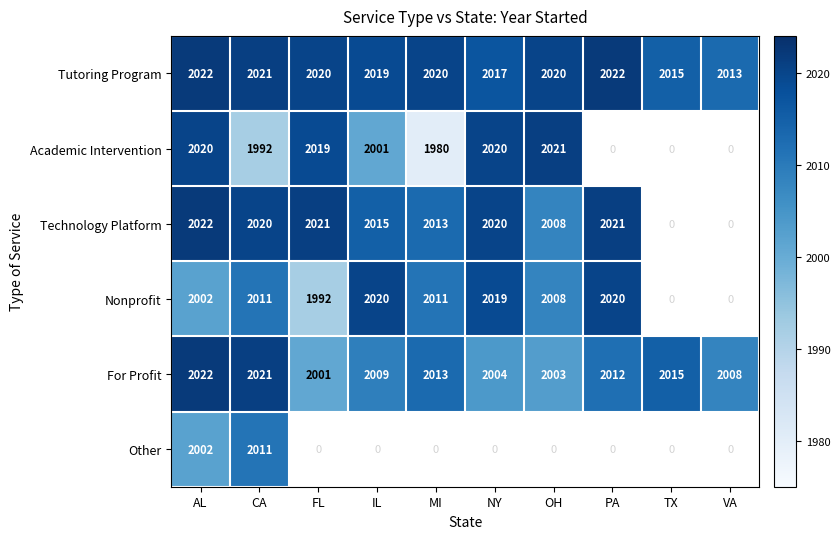

Is the value of For Profit at IL greater than the value of Nonprofit at NY?

No